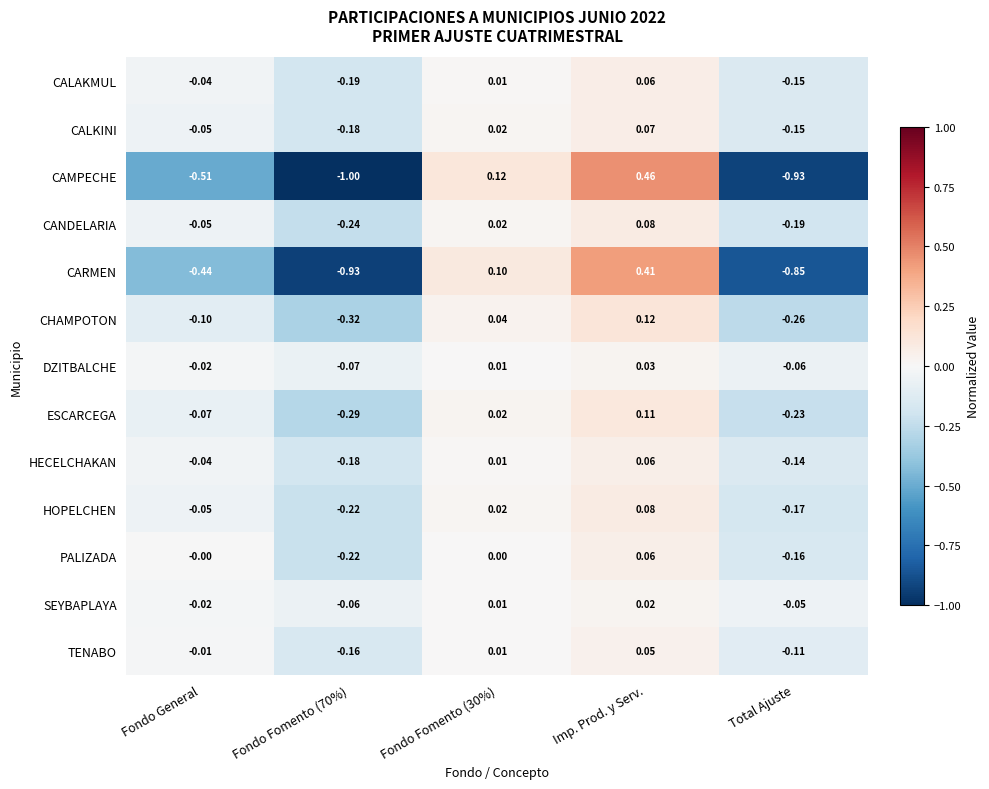

Where is TENABO nearest to the value 0?

Fondo General